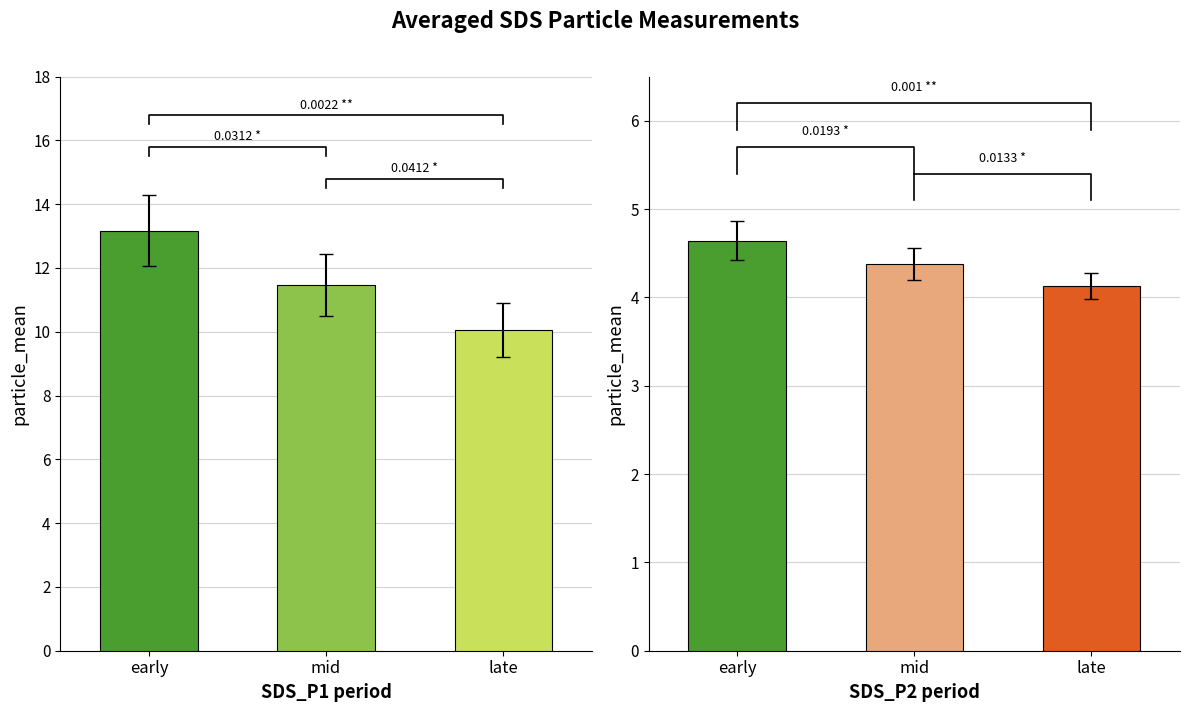

What value does the SDS_P2 series have at late?

4.1